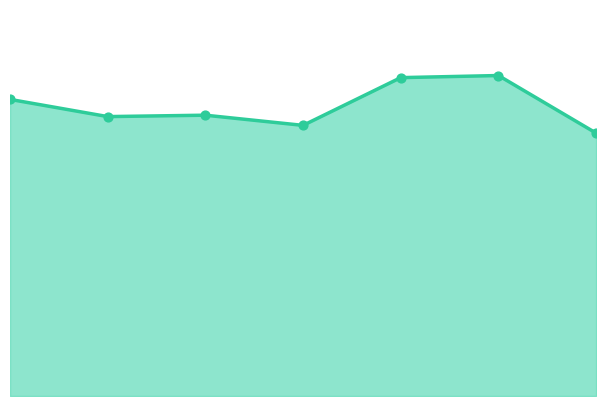

Does the chart have visible grid lines?

No